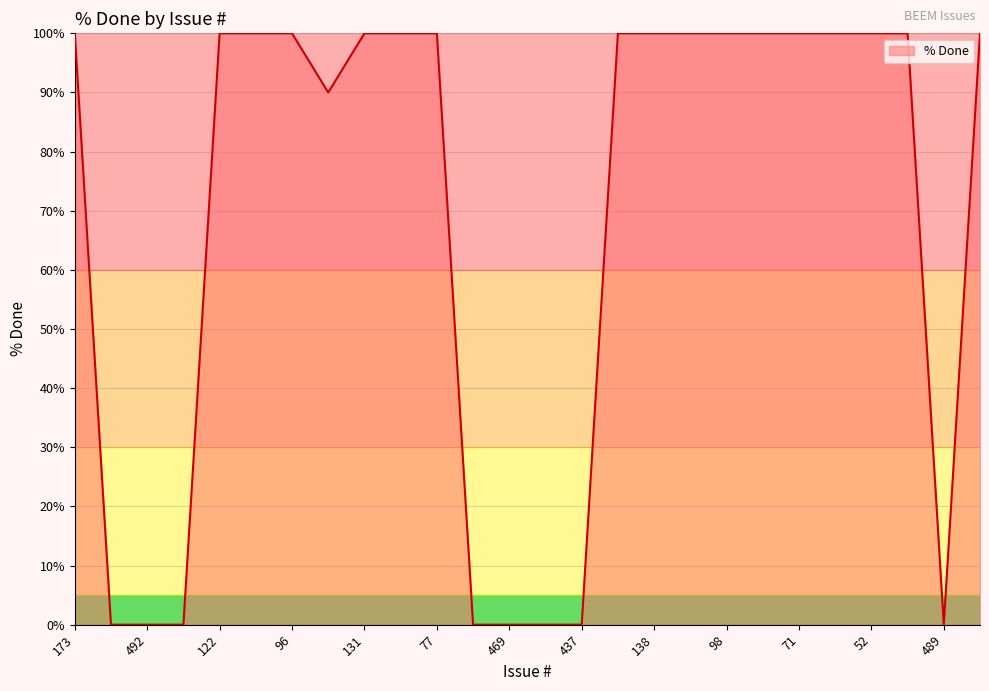

What is the difference between the second highest and minimum values?

100